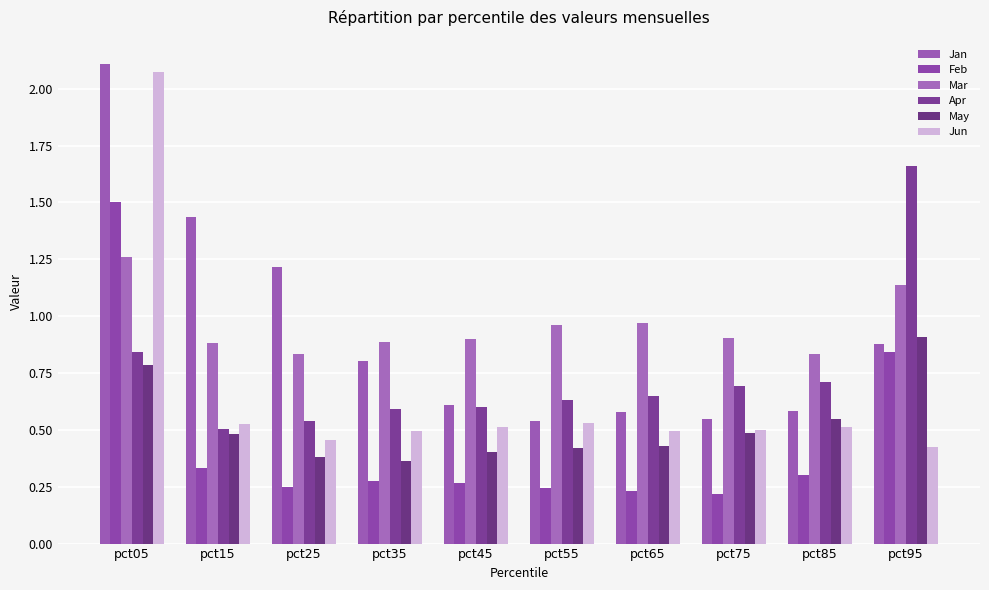

How many bars are there in each group?

6